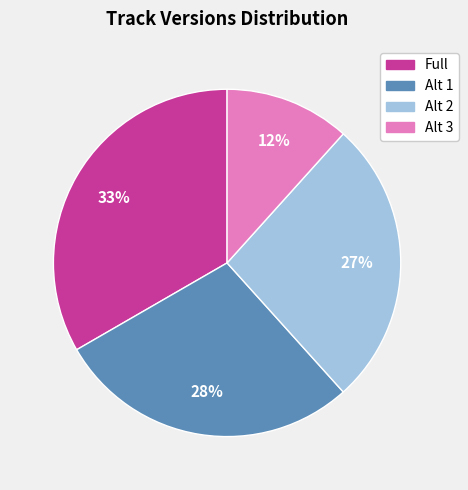

Is there a majority slice in this chart?

No